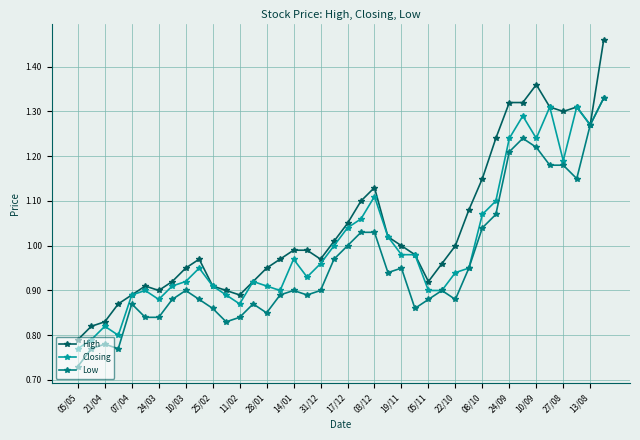

Which series has the largest total across all categories?

High